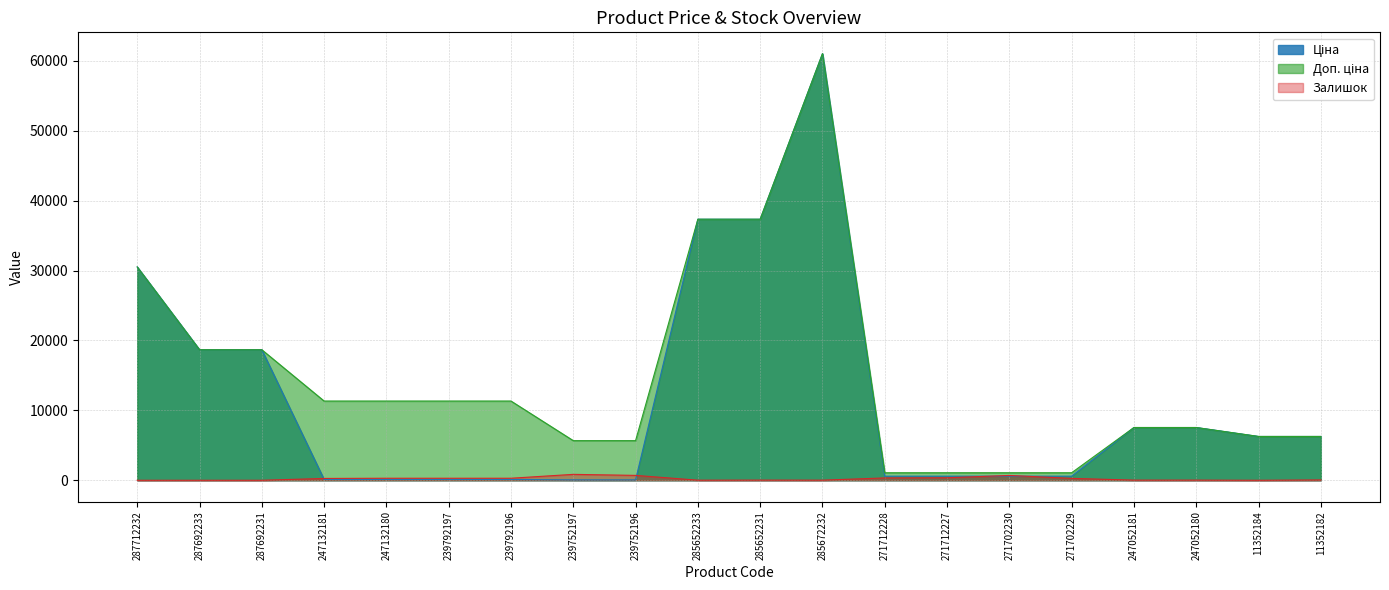

Reading right to left, what are all the values shown in this chart?

Ціна: 6266.7	6266.7	7545.9	7545.9	586.0	586.0	586.0	586.0	61024.7	37343.0	37343.0	56.7	56.7	113.3	113.3	113.3	113.3	18671.5	18671.5	30512.3
Доп. ціна: 6266.7	6266.7	7545.9	7545.9	1074.5	1074.5	1074.5	1074.5	61024.7	37343.0	37343.0	5667.0	5667.0	11334.0	11334.0	11334.0	11334.0	18671.5	18671.5	30512.3
Залишок: 46.0	0.0	21.0	20.0	272.0	690.0	359.0	333.0	15.0	22.0	12.0	698.0	845.0	290.0	289.0	290.0	260.0	0.0	0.0	0.0